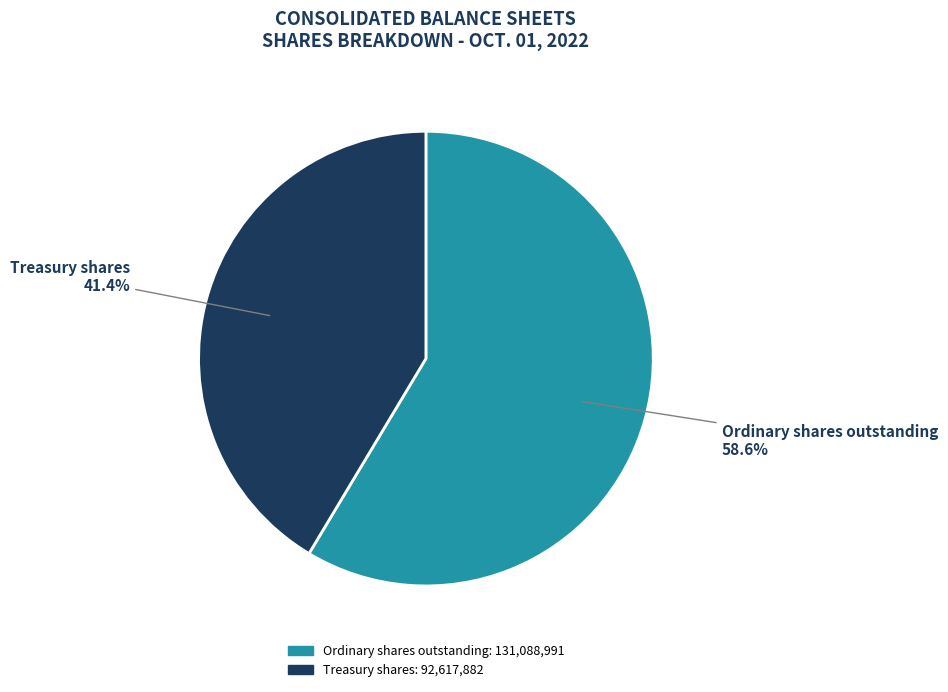

Count the number of slices in the pie.

2